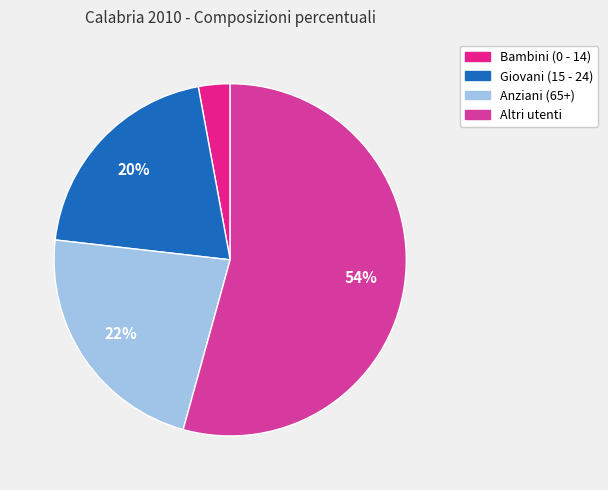

Count the number of slices in the pie.

4